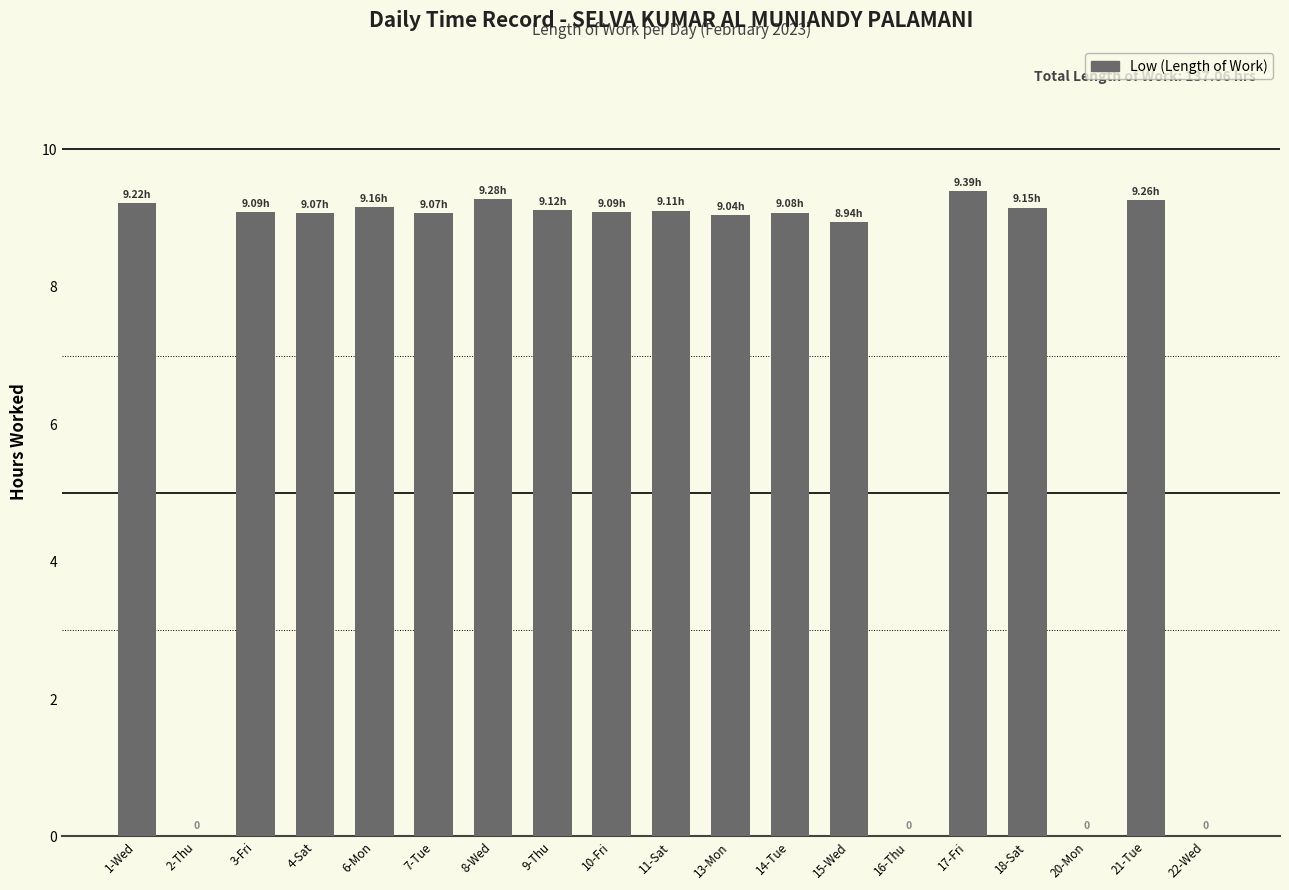

Which has a higher value, 16-Thu or 15-Wed?

15-Wed